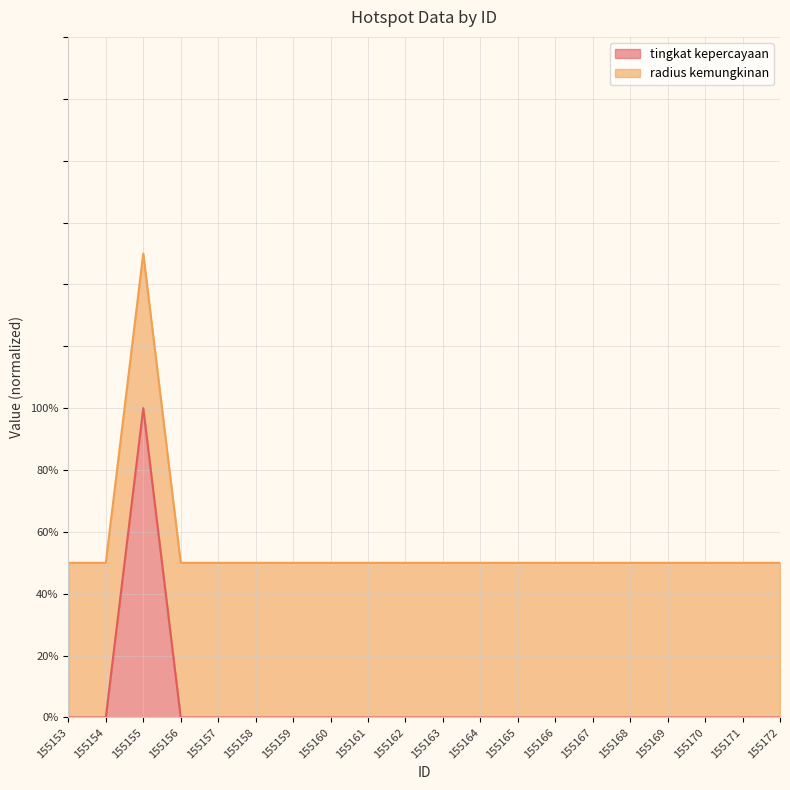

Rank the categories by value from lowest to highest.

155153, 155154, 155156, 155157, 155158, 155159, 155160, 155161, 155162, 155163, 155164, 155165, 155166, 155167, 155168, 155169, 155170, 155171, 155172, 155155